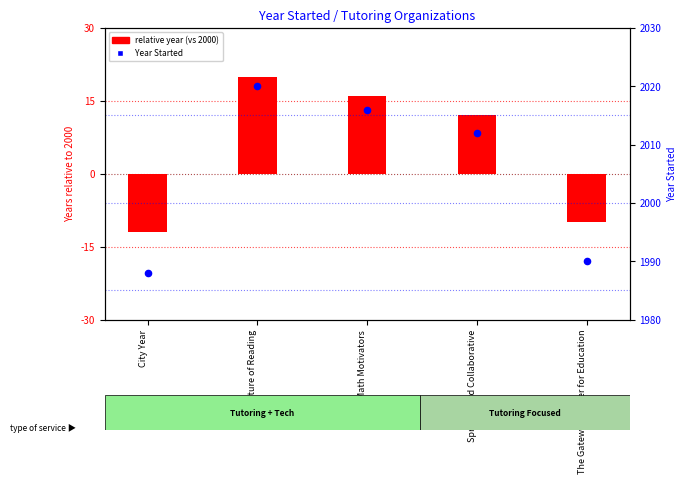

What is the total value across all series at Springboard Collaborative?

2024